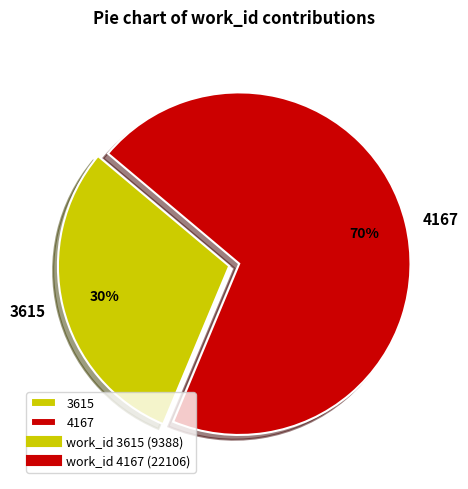

What is the ratio of the value at 3615 to the value at 4167?

0.4